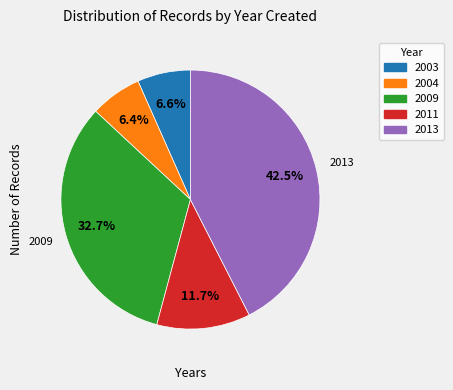

Count the number of slices in the pie.

5